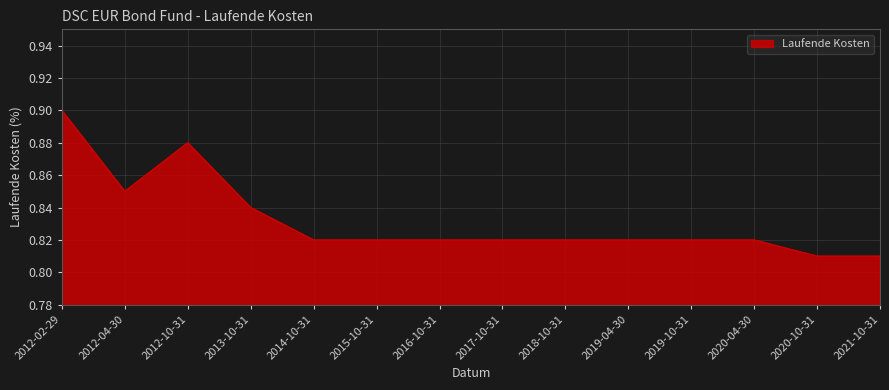

The chart shows a value of 0.6 at 2019-04-30. True or false?

False